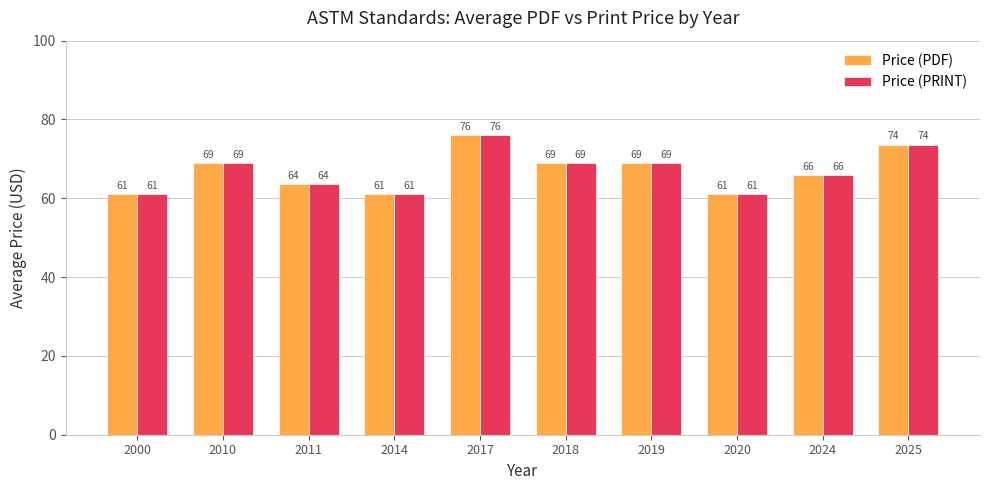

Is it true that Price (PDF) equals 63.7 at 2011?

True